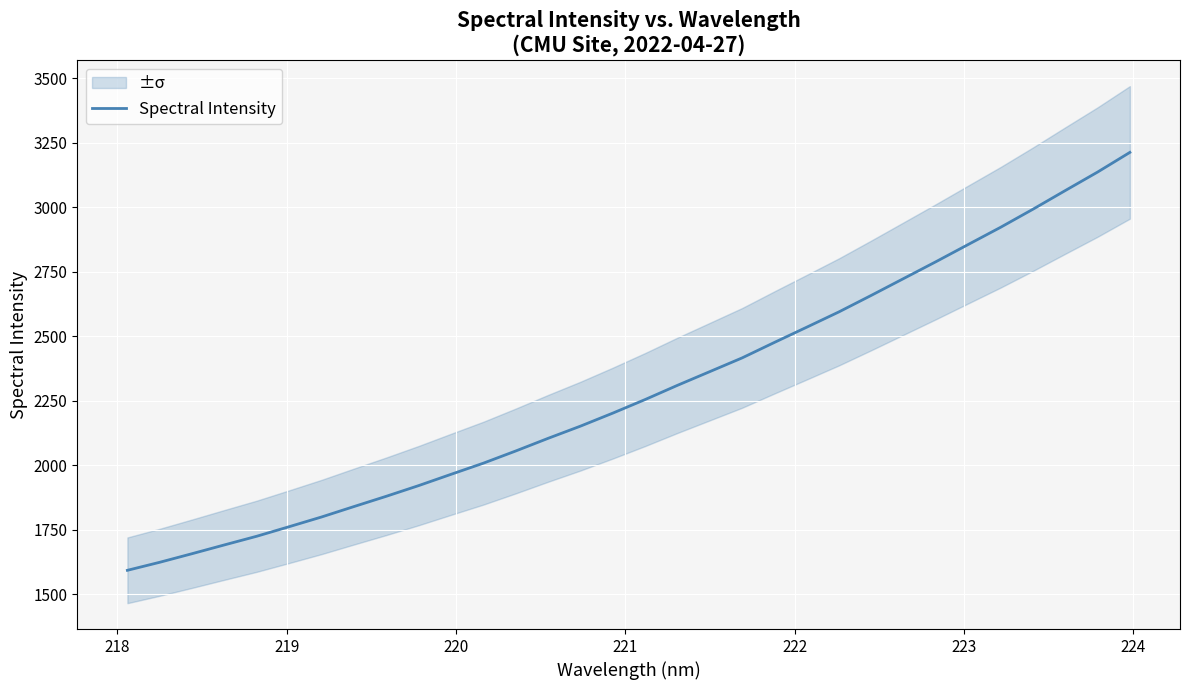

Reading left to right, transcribe all the data shown in this chart.

1593.0	1624.2	1657.5	1691.6	1725.2	1762.2	1799.8	1840.2	1880.1	1921.5	1965.2	2008.5	2055.7	2104.7	2152.0	2202.5	2255.1	2310.3	2363.4	2416.6	2476.7	2535.8	2595.3	2659.3	2724.6	2789.8	2856.7	2923.2	2993.2	3065.5	3137.2	3213.5